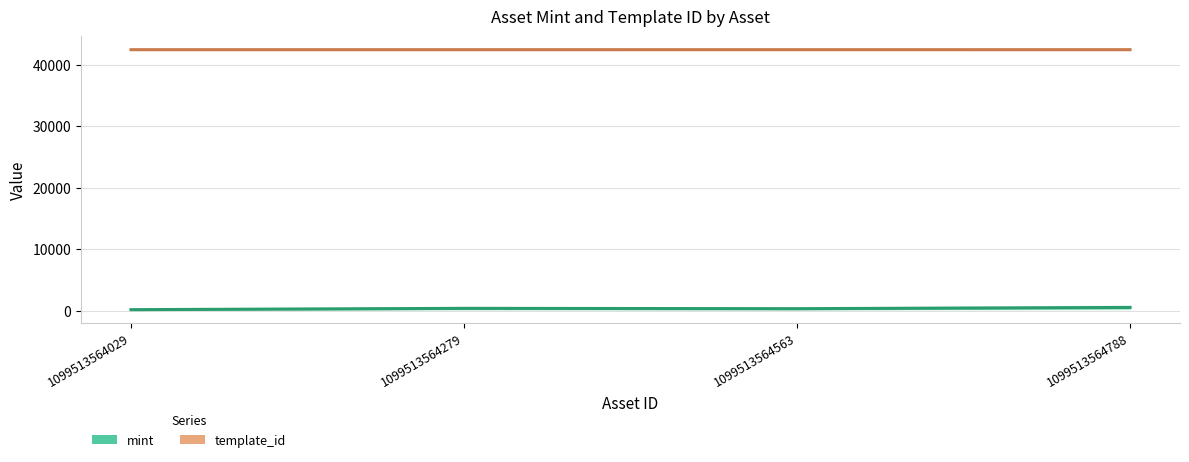

At which category is the sum across all series the highest?

1099513564788